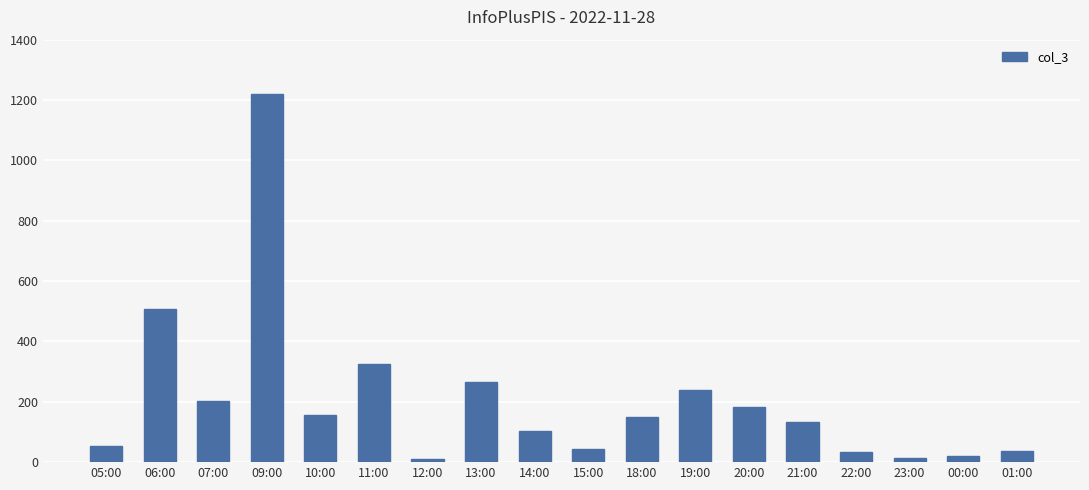

Does the chart contain stacked bars?

No